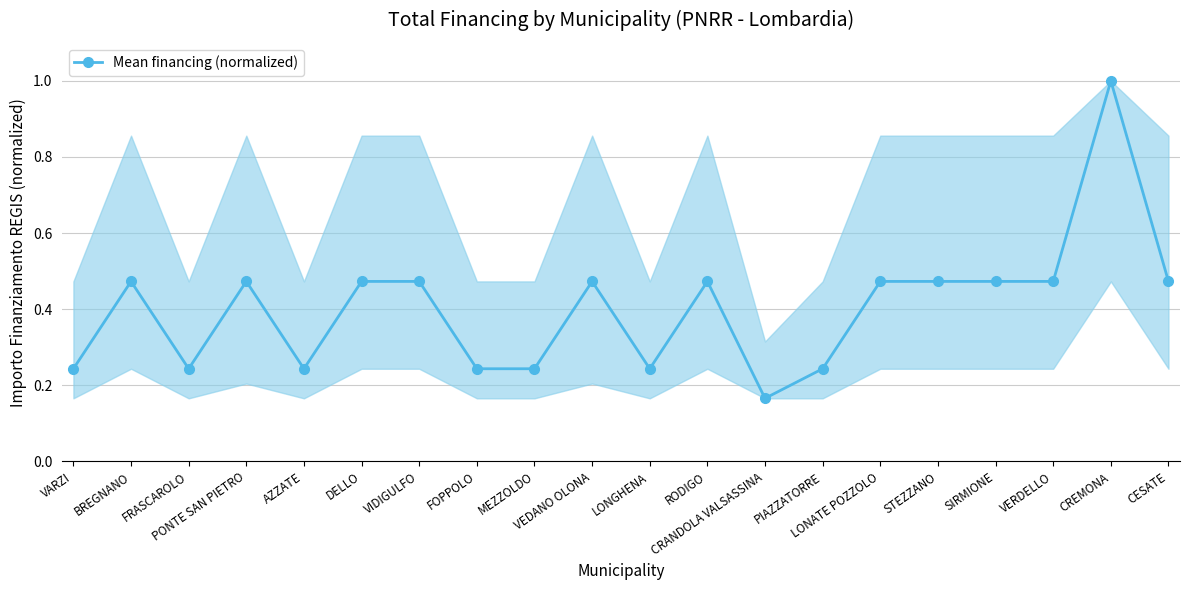

True or false: there are more than 2 points higher than both neighbors.

True